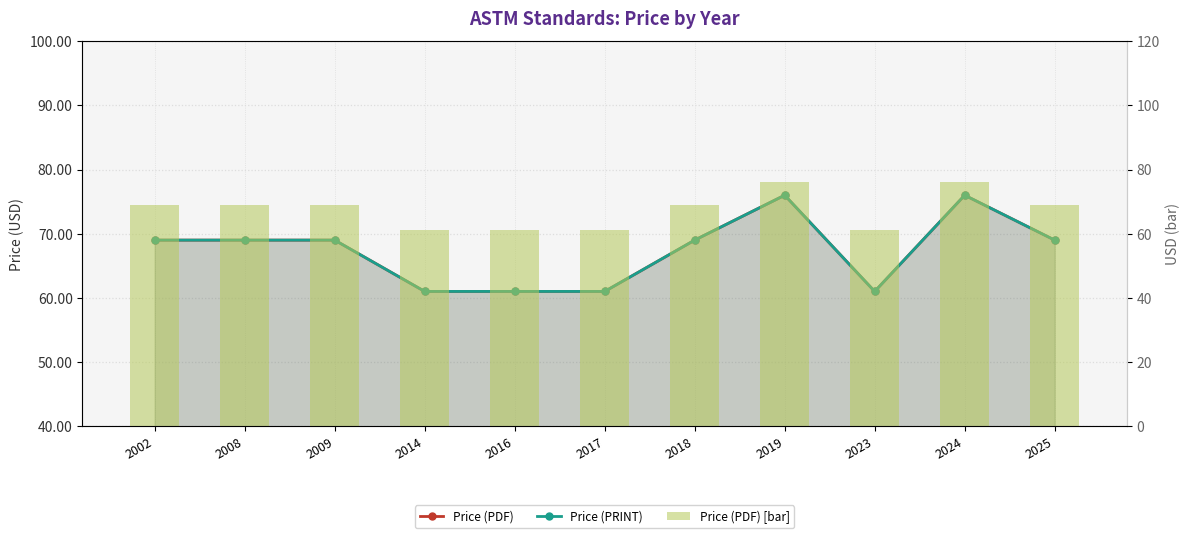

How many data points in Price (PDF) [bar] are less than 69?

4